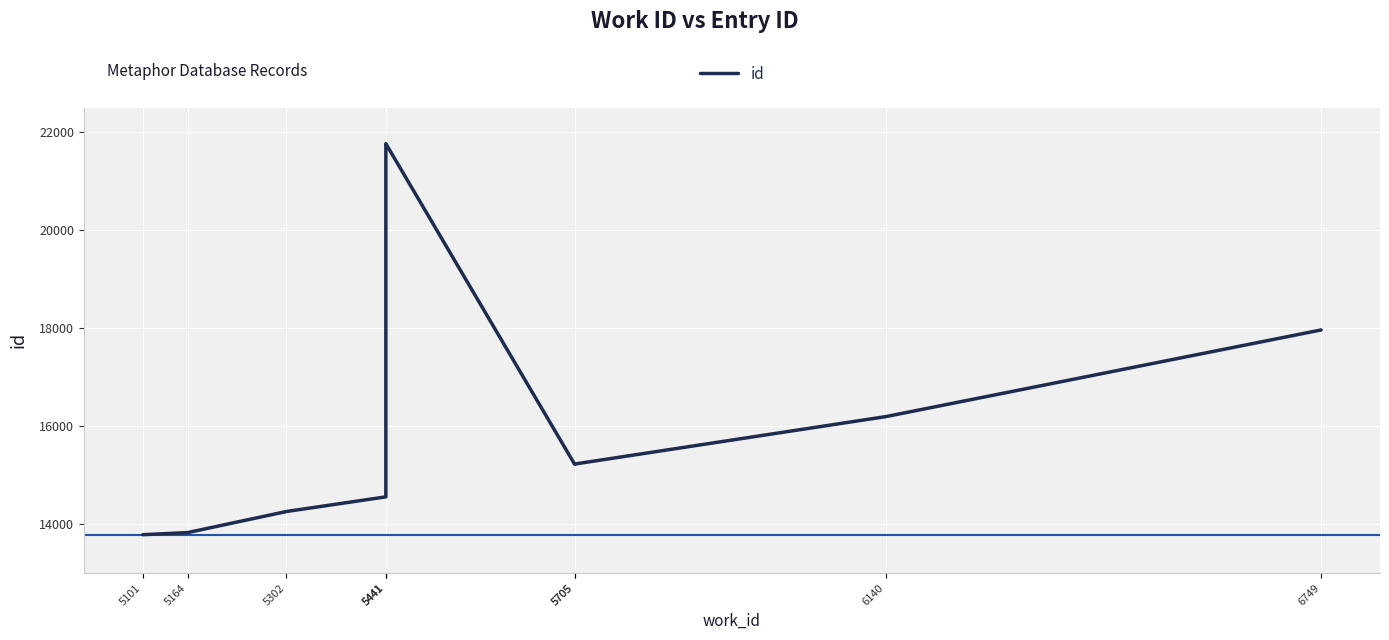

What value does the data have at 6749?

17964